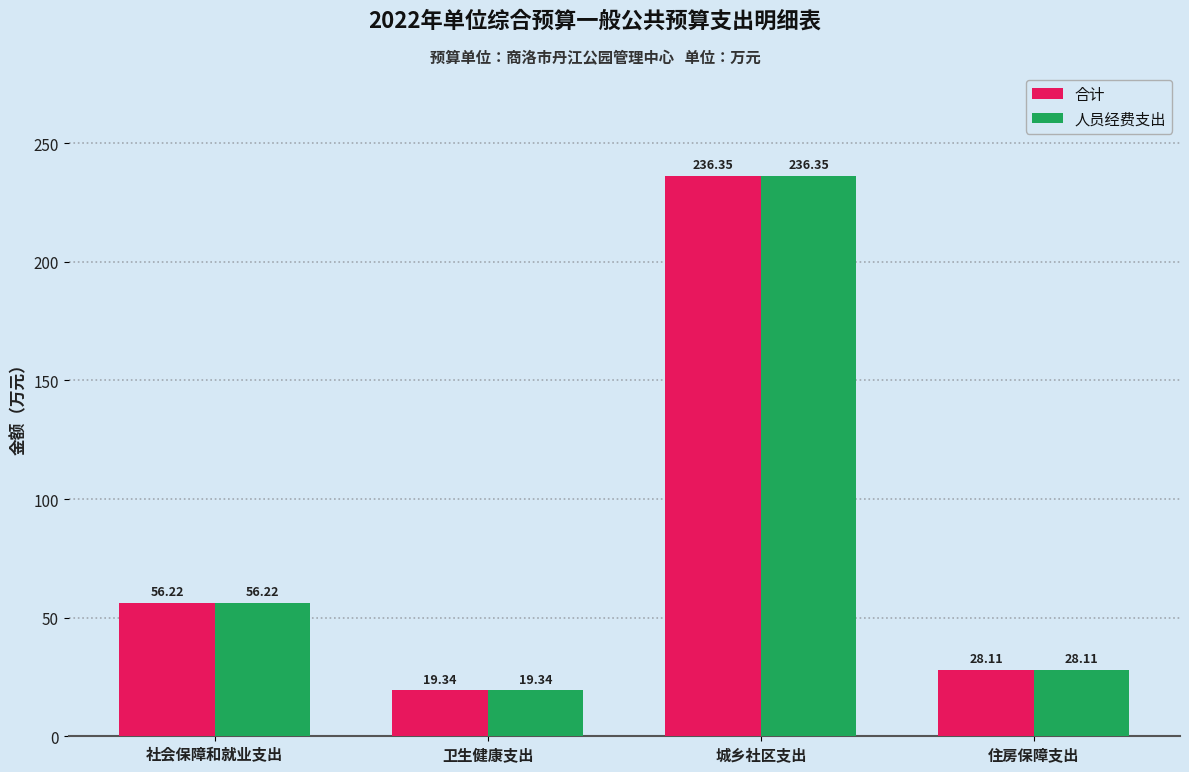

What is the difference between the maximum and minimum values in the 人员经费支出 series?

217.0